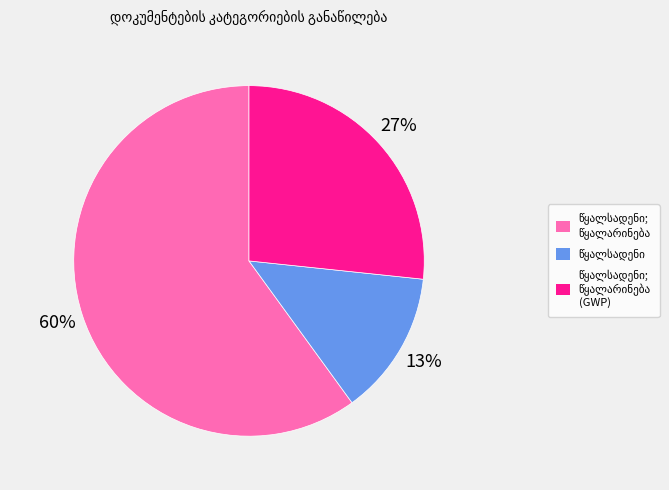

To the nearest percent, what is the average slice percentage?

33%